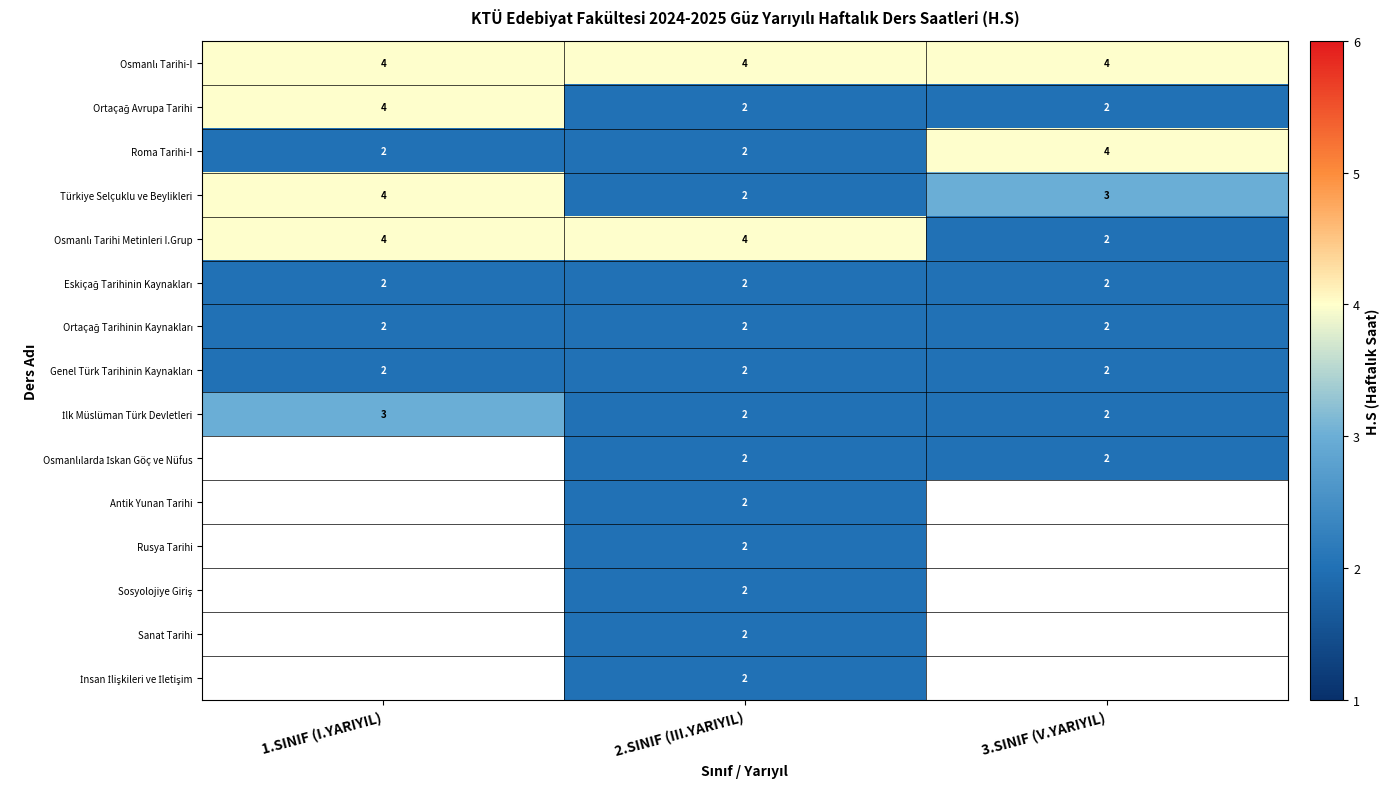

Which label corresponds to the largest value in the chart?

1.SINIF (I.YARIYIL)